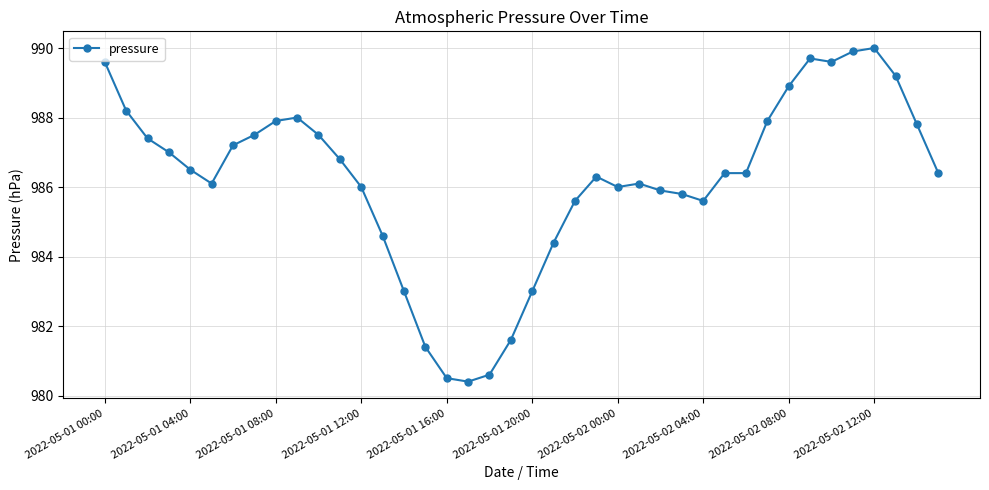

What is the value of the 26th point from the left?

986.1